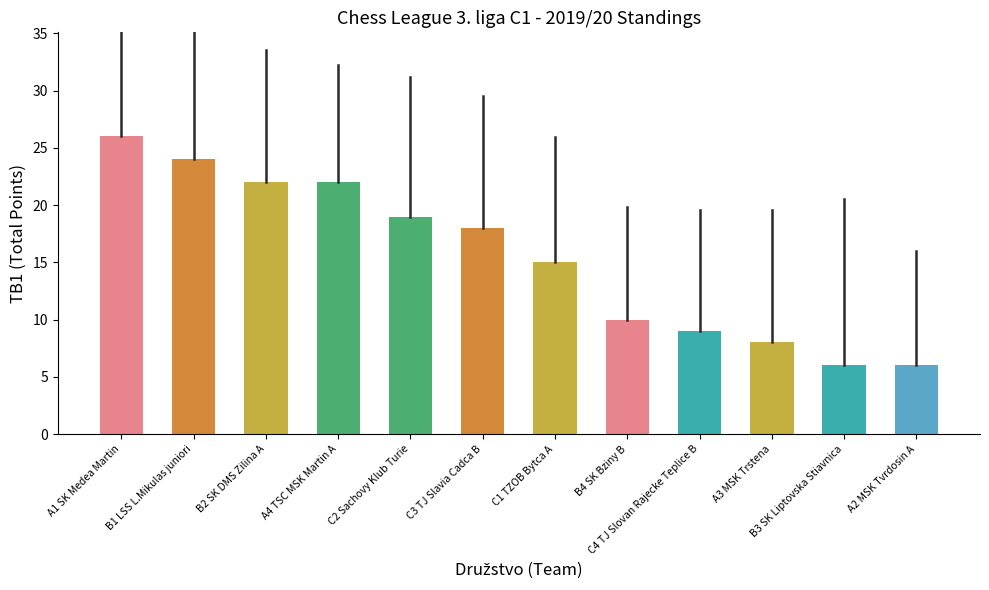

What is the label of the 1st bar from the right?

A2 MSK Tvrdosin A